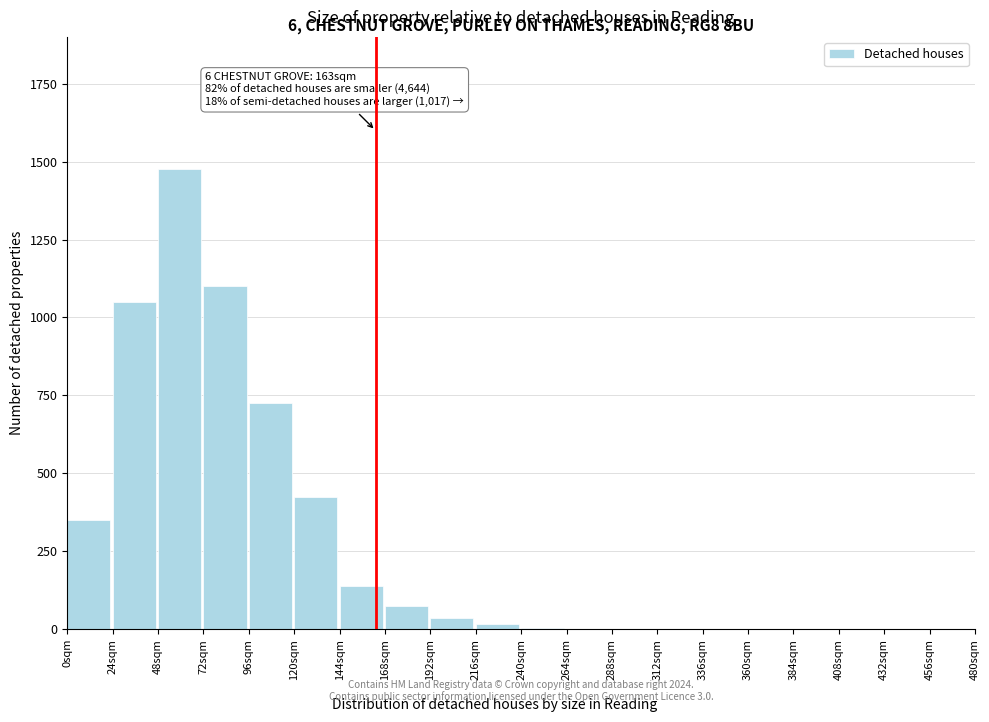

Between 24sqm and 120sqm, which is larger?

24sqm